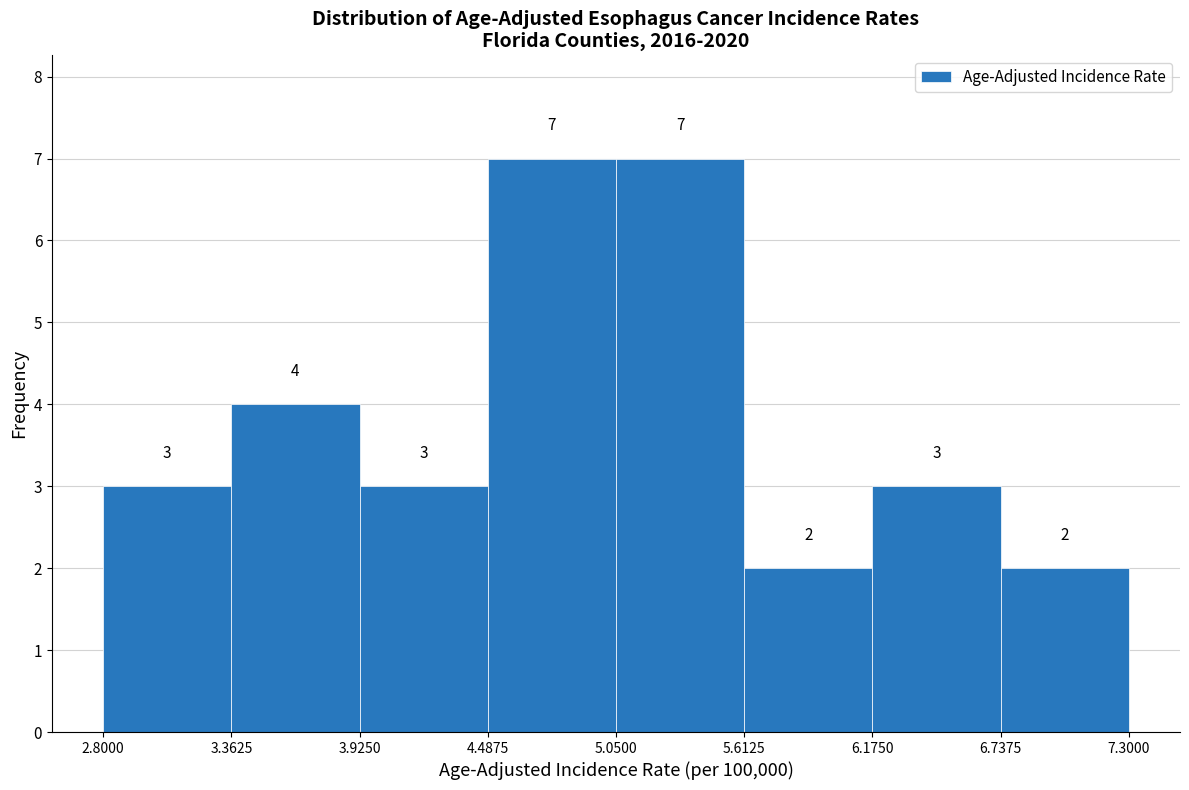

Reading left to right, transcribe this chart: for each bar, give the range it covers on the x-axis and its height.

2.8000 to 3.3625: 3
3.3625 to 3.9250: 4
3.9250 to 4.4875: 3
4.4875 to 5.0500: 7
5.0500 to 5.6125: 7
5.6125 to 6.1750: 2
6.1750 to 6.7375: 3
6.7375 to 7.3000: 2